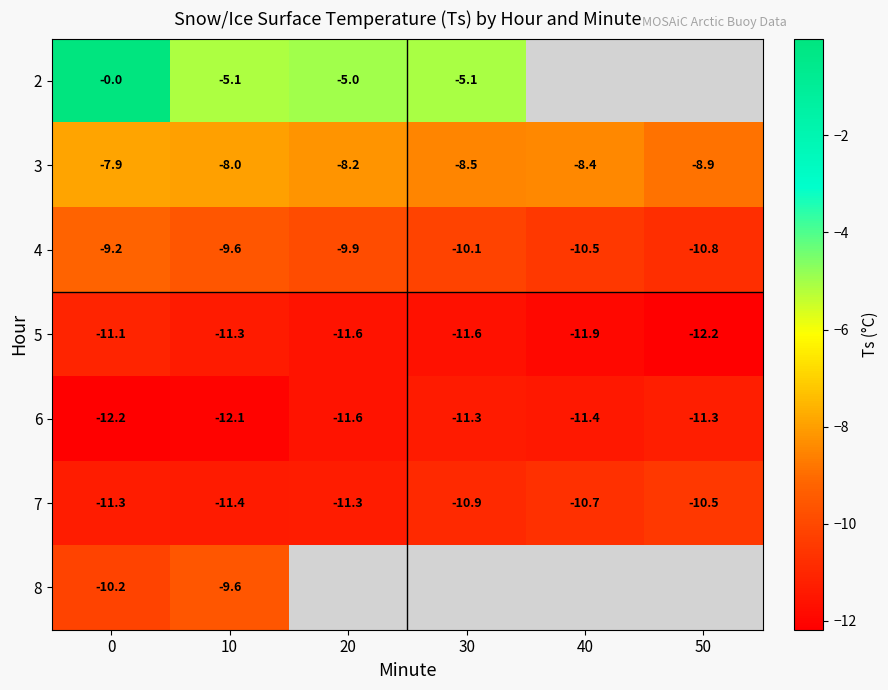

Is the value of 2 at 30 greater than the value of 3 at 40?

Yes